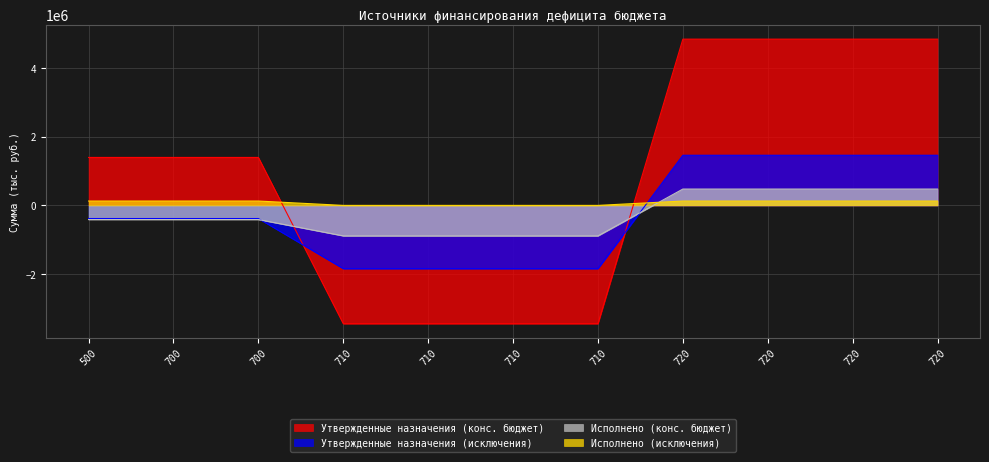

Is it true that Исполнено (исключения) equals 204383.7 at 720?

False